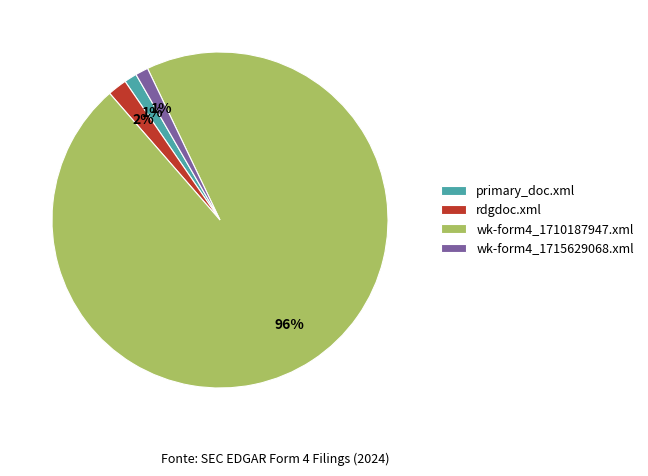

To the nearest percent, what is the combined percentage of wk-form4_1715629068.xml and wk-form4_1710187947.xml?

97%